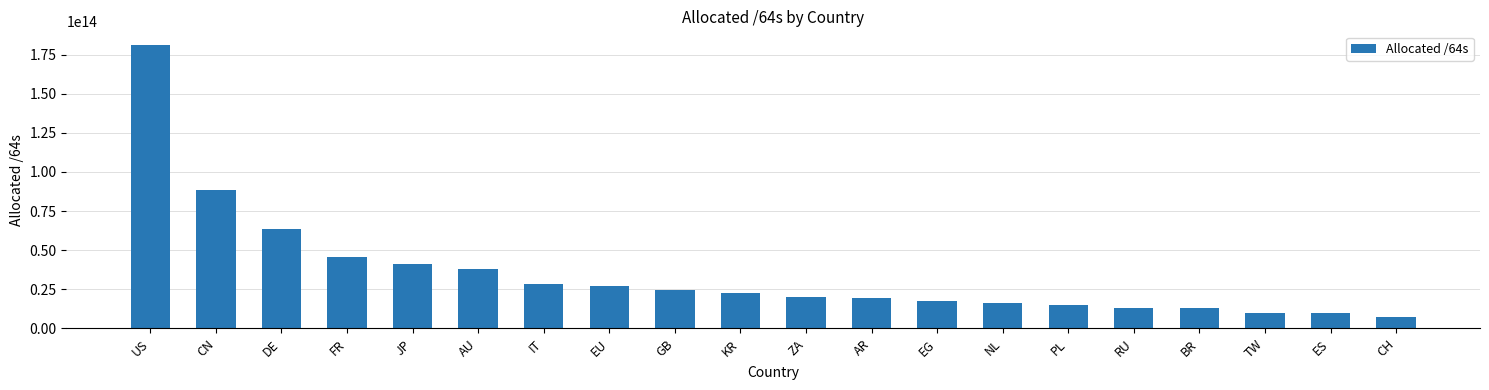

Which has a higher value, DE or PL?

DE